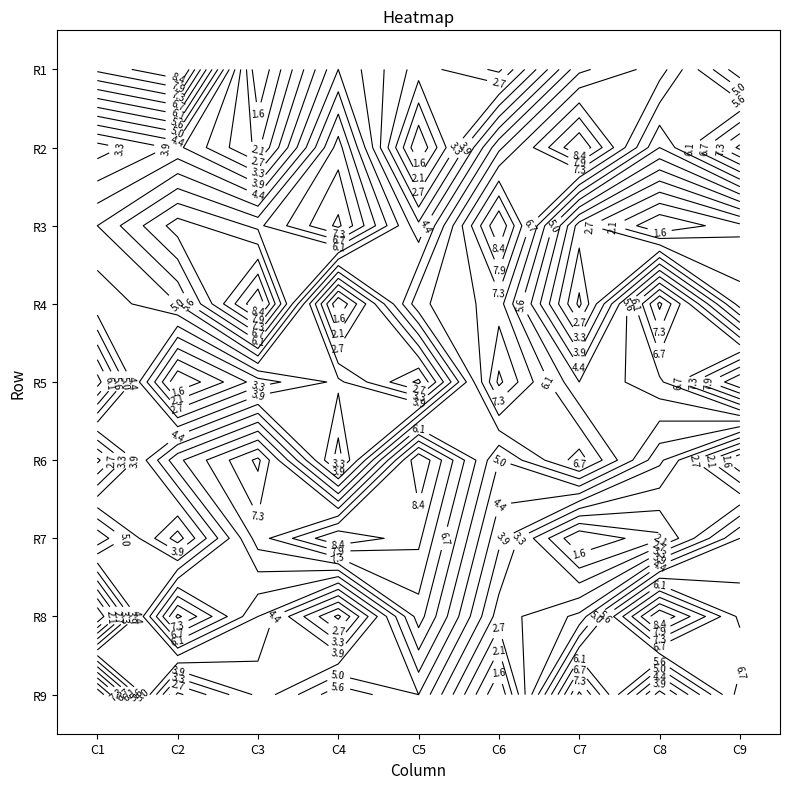

Is it true that R3 equals 3 at C7?

True